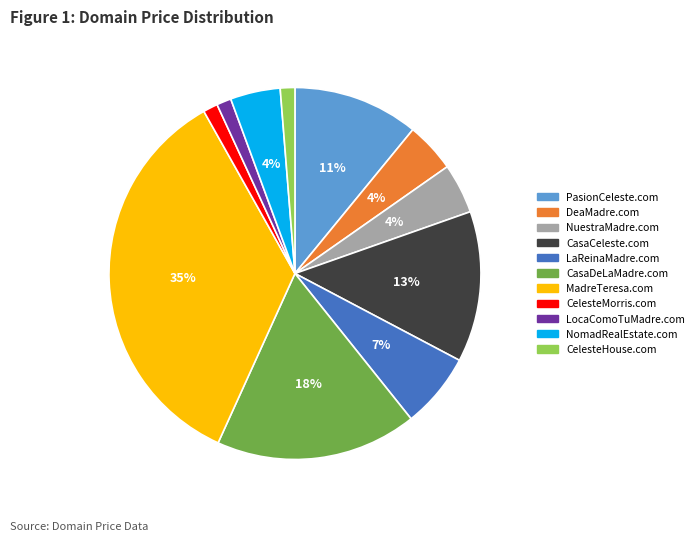

What is the largest slice in the pie chart?

MadreTeresa.com